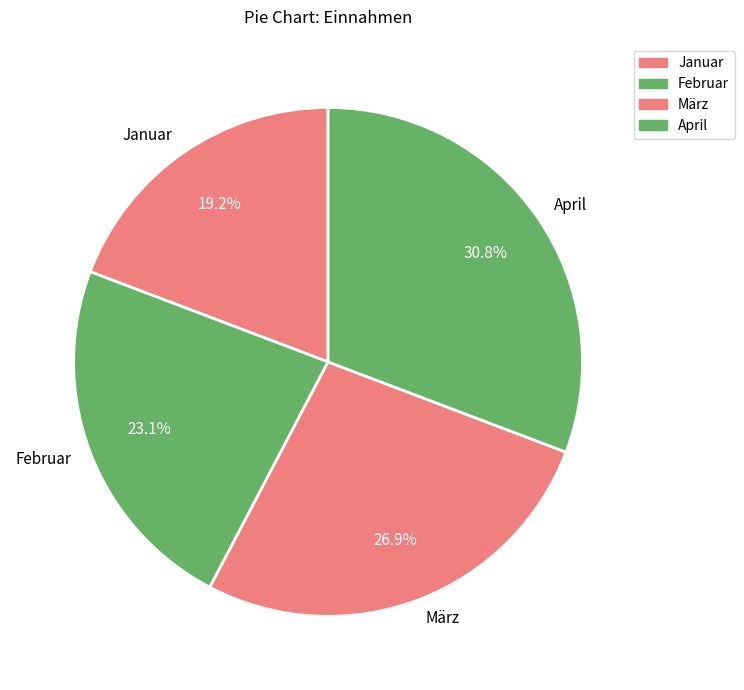

To the nearest percent, what is the difference between the largest and smallest slice percentages?

12%